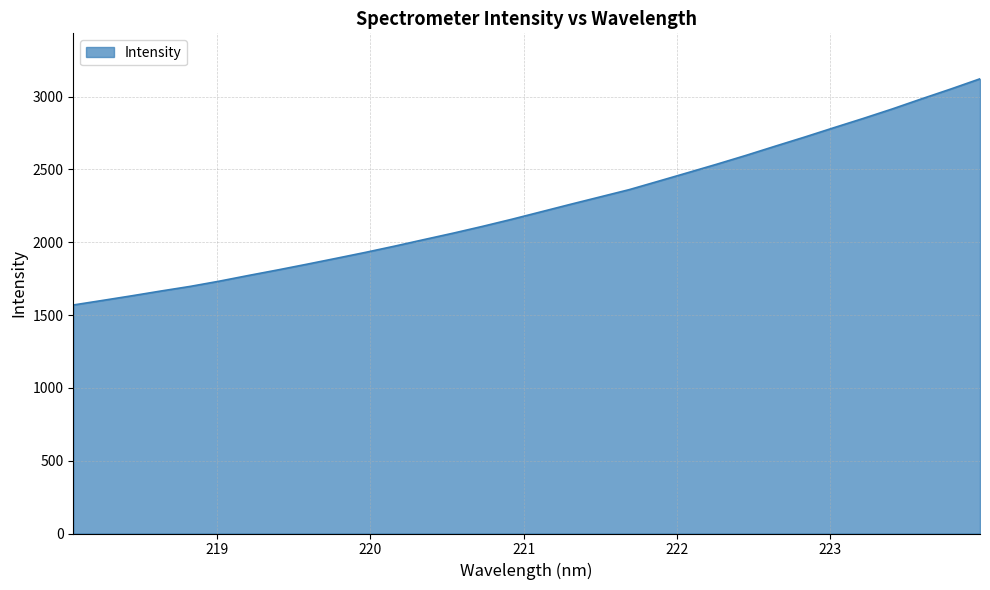

What is the smallest value displayed?

1568.9